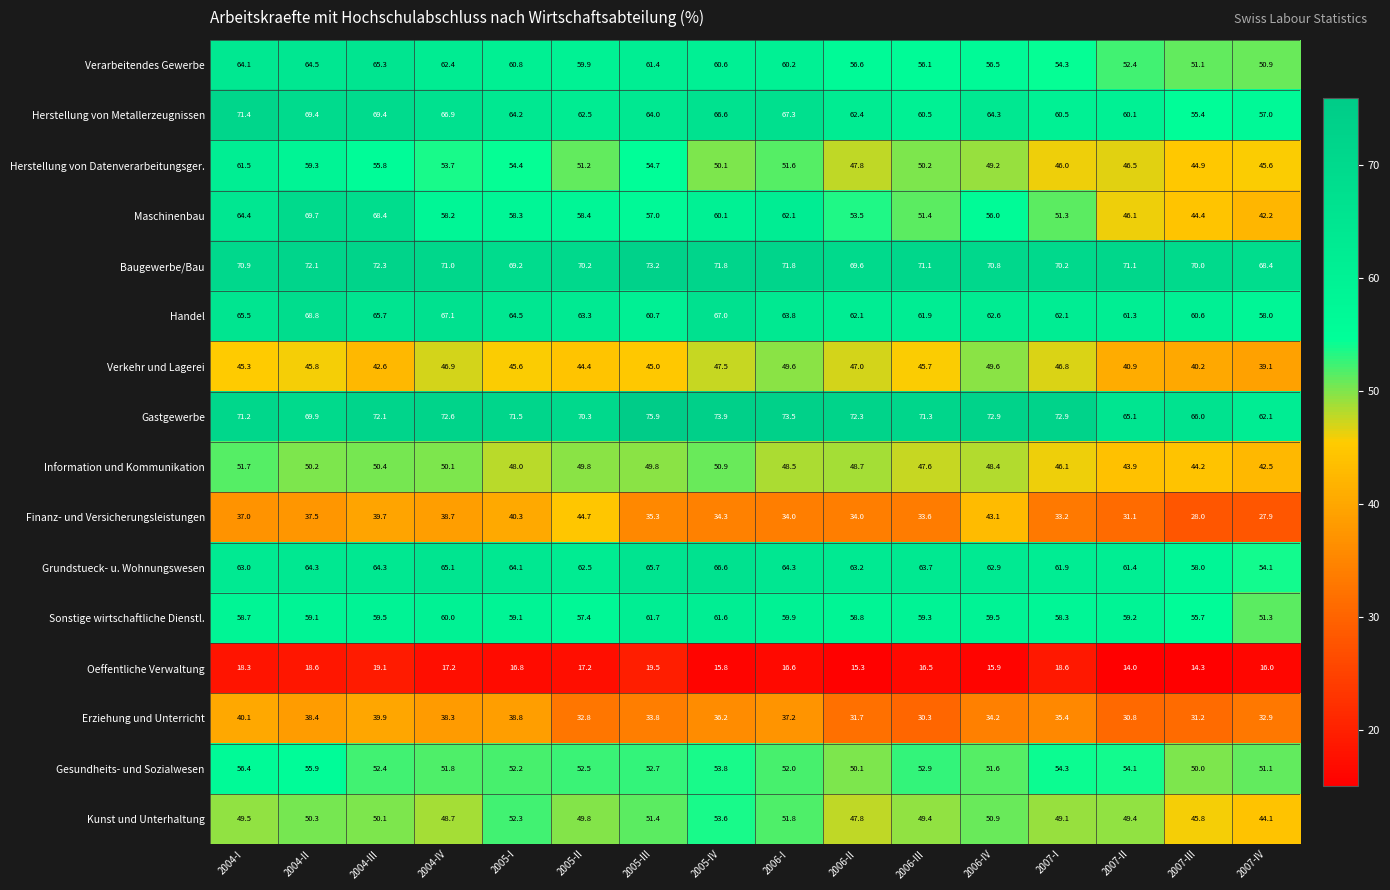

Rank the series by their maximum value, from highest to lowest.

Gastgewerbe, Baugewerbe/Bau, Herstellung von Metallerzeugnissen, Maschinenbau, Handel, Grundstueck- u. Wohnungswesen, Verarbeitendes Gewerbe, Sonstige wirtschaftliche Dienstl., Herstellung von Datenverarbeitungsger., Gesundheits- und Sozialwesen, Kunst und Unterhaltung, Information und Kommunikation, Verkehr und Lagerei, Finanz- und Versicherungsleistungen, Erziehung und Unterricht, Oeffentliche Verwaltung